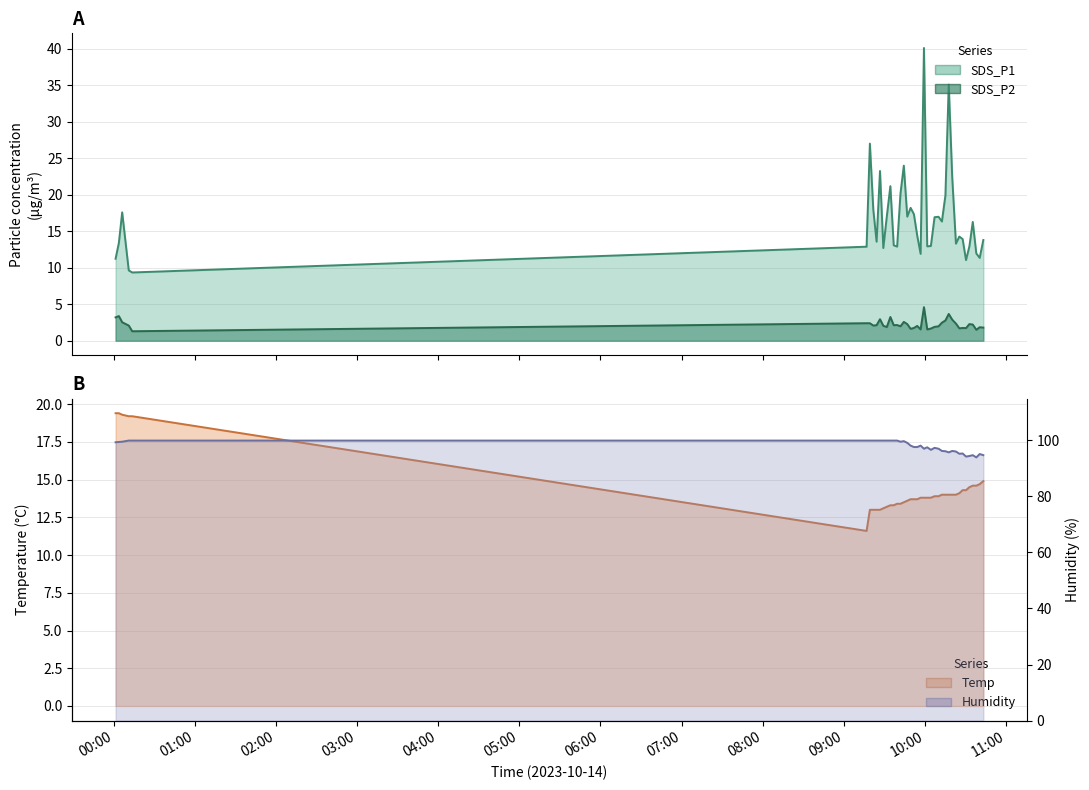

What is the maximum value for SDS_P1?

40.1